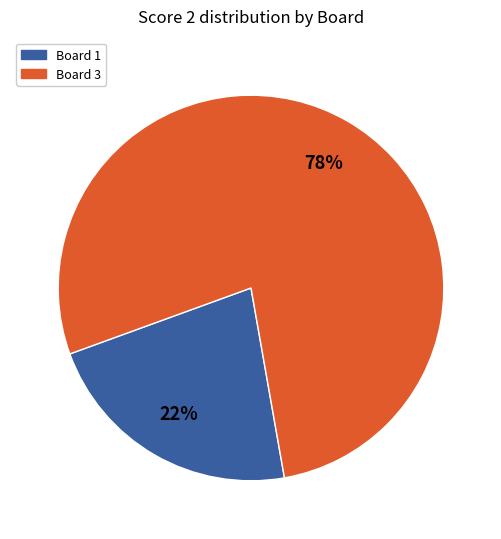

To the nearest percent, what is the average slice percentage?

50%